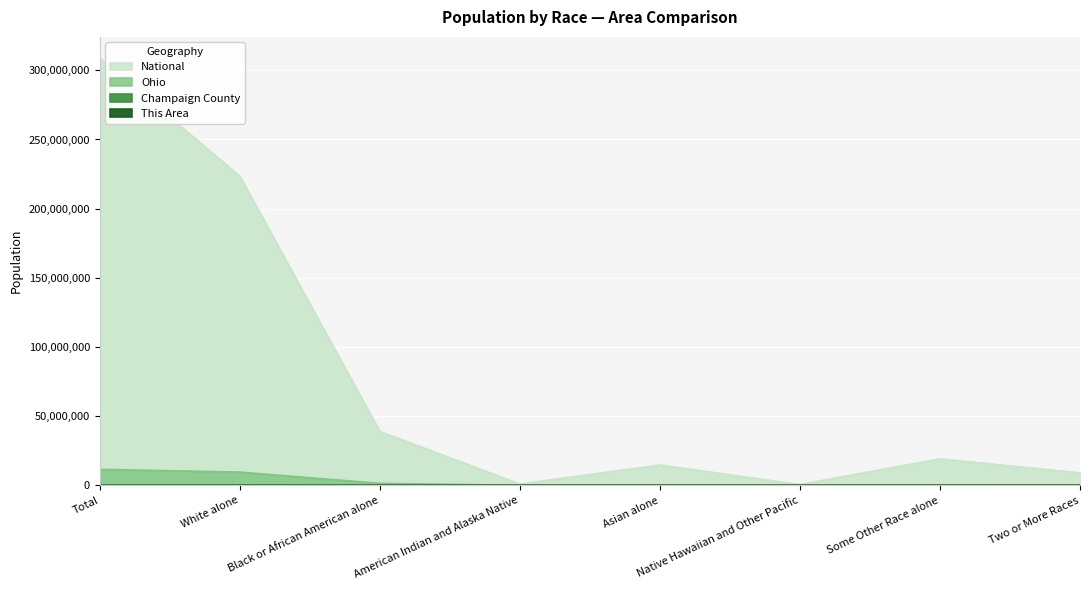

Between White alone and Asian alone, which series saw the biggest shift?

National